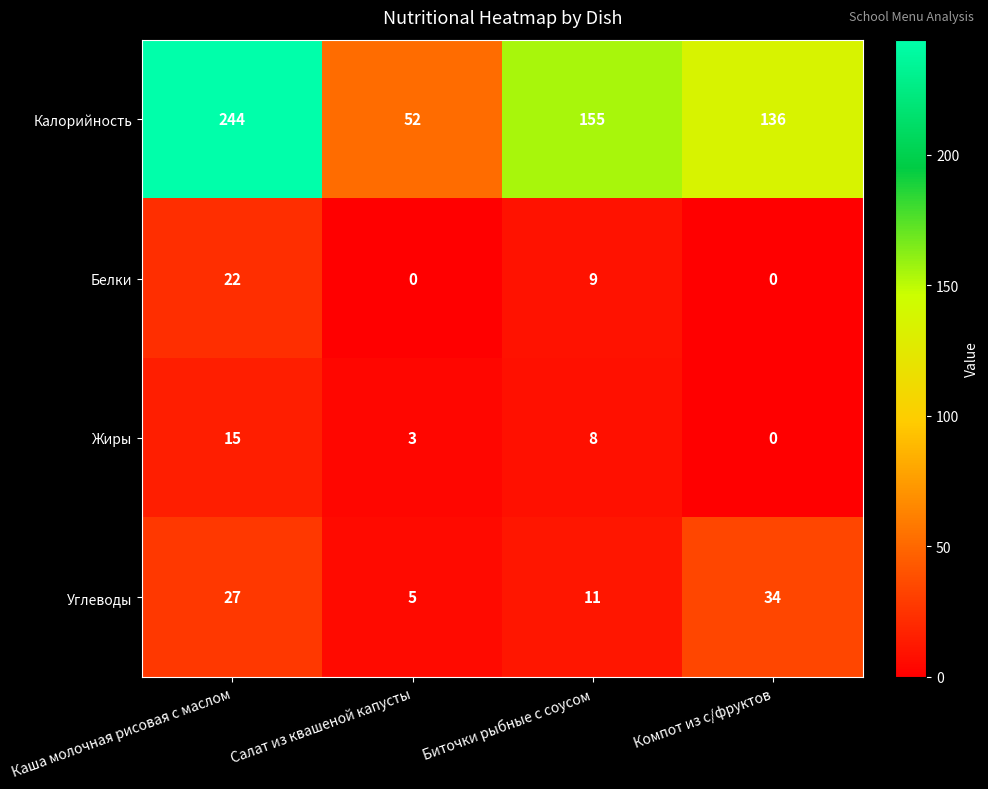

What is the sum of all Белки values?

31